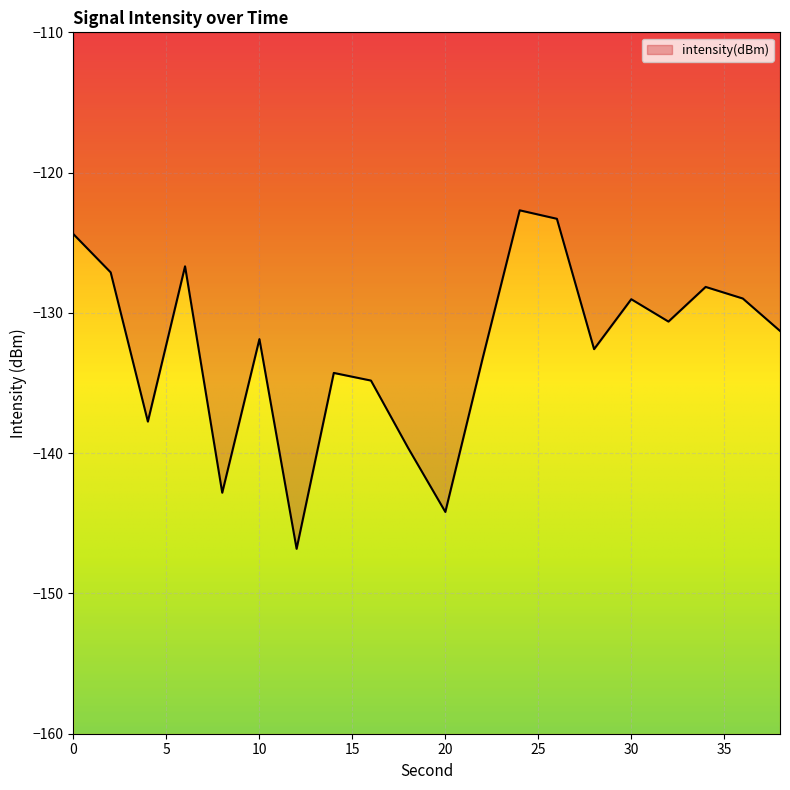

Where is the data nearest to the value -134?

14